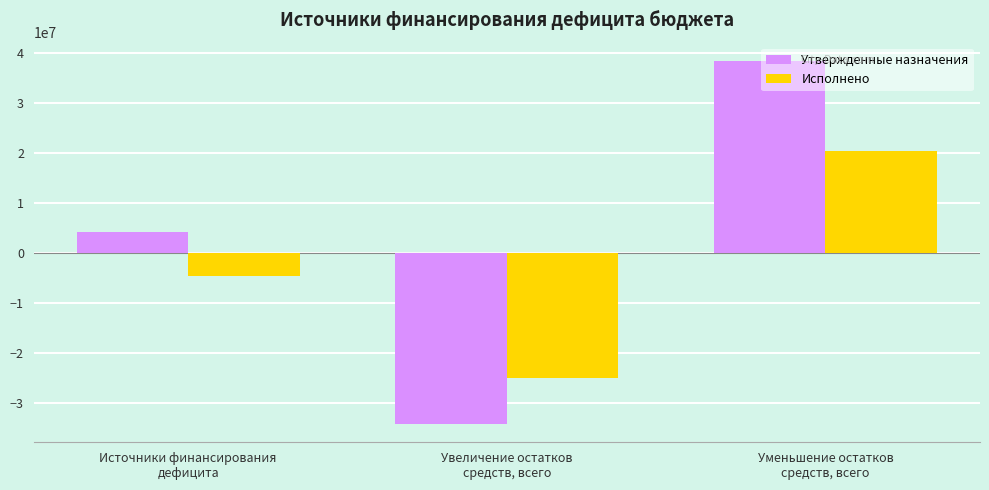

How many bars are there in each group?

2